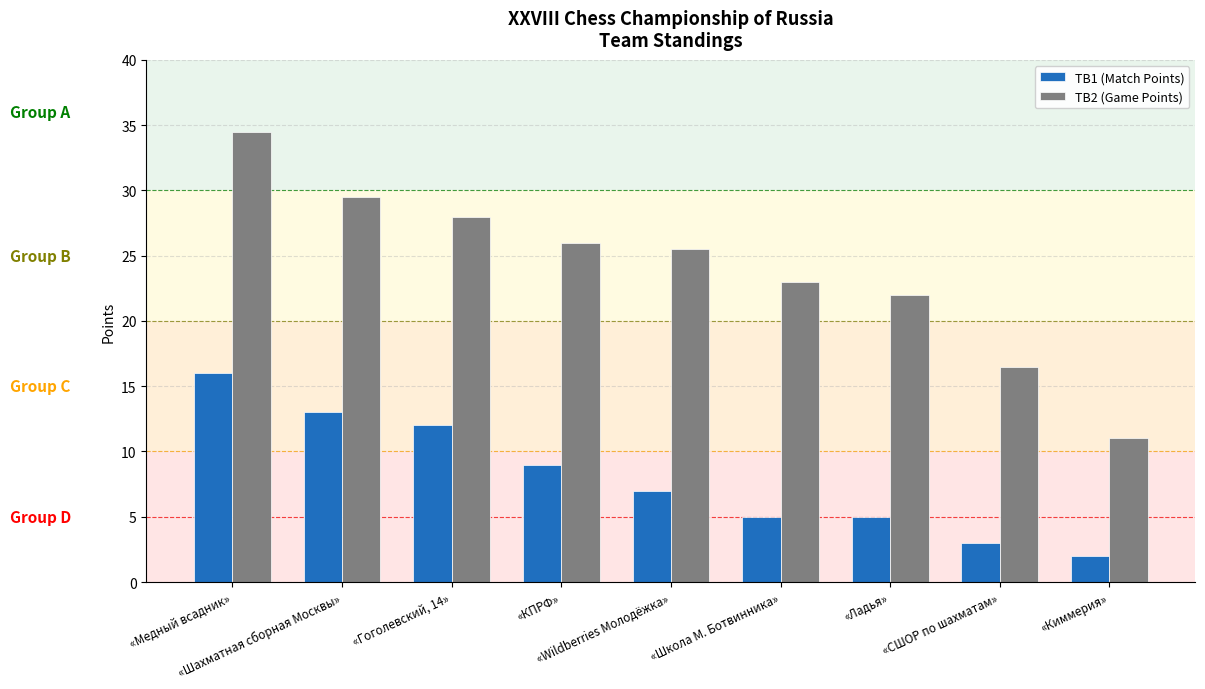

What is the difference between the maximum and minimum values in the TB1 (Match Points) series?

14.0